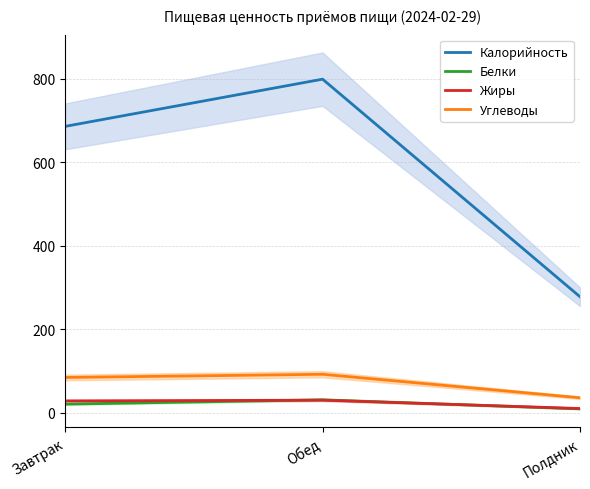

What is the difference between the highest and lowest values at Завтрак?

665.0